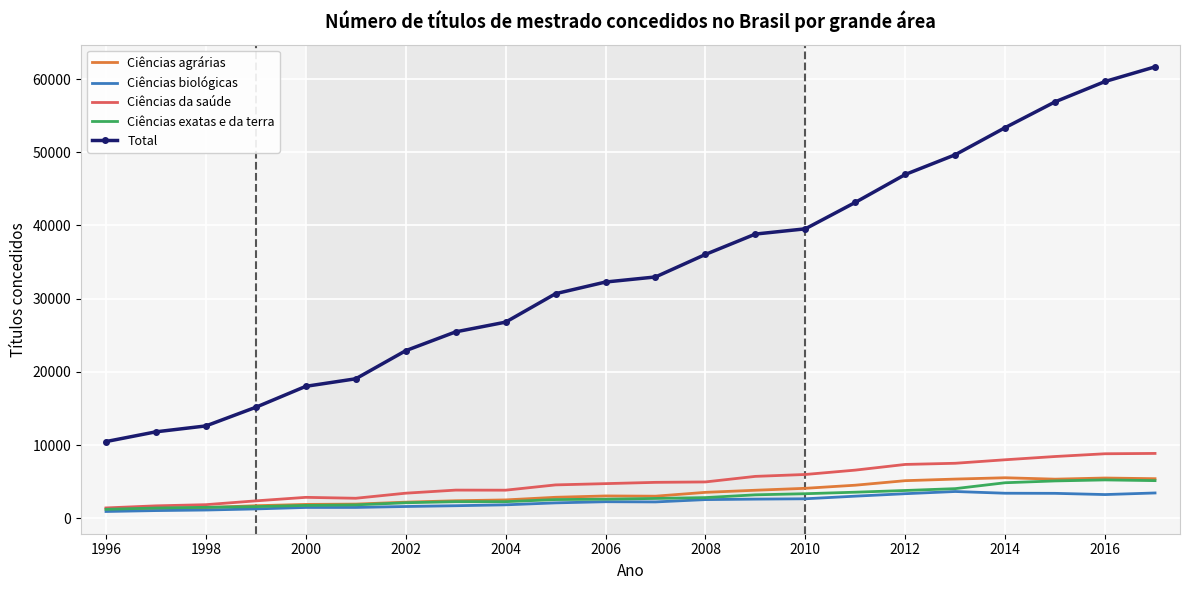

True or false: Total and Ciências biológicas cross at least once.

False